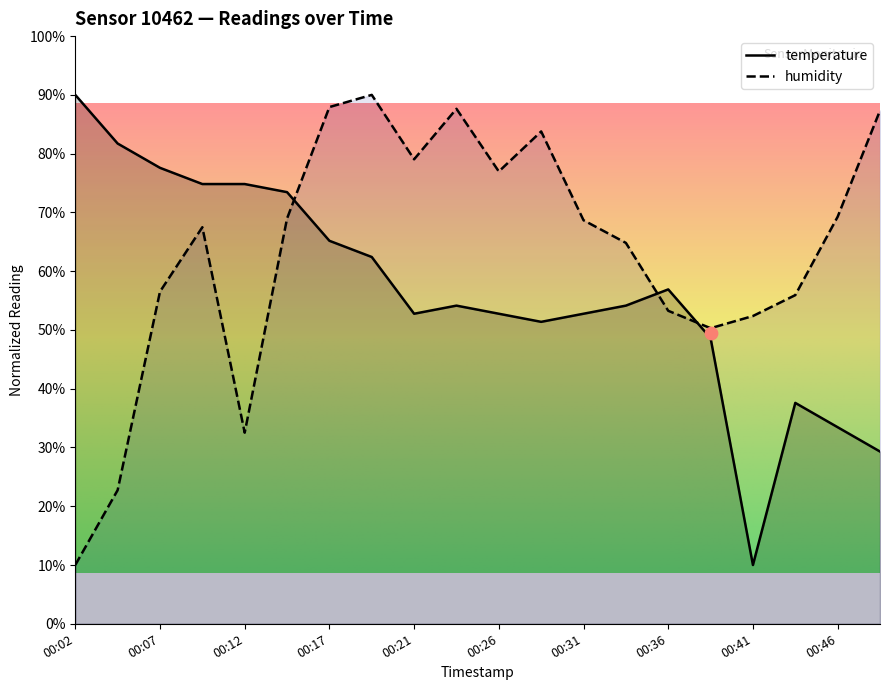

What is the total value across all series at 00:41?

62.4